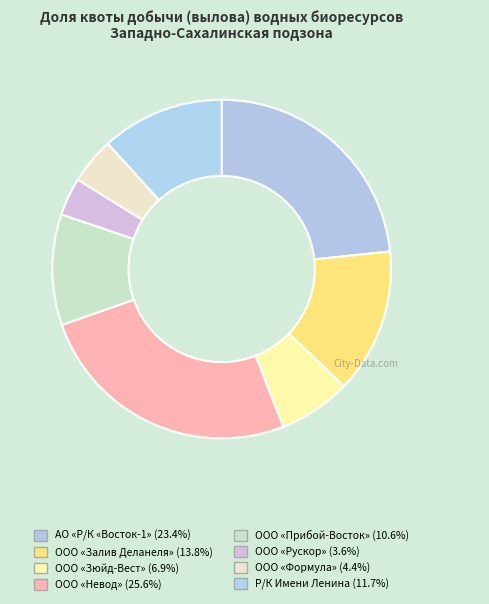

Does ООО «Прибой-Восток» represent more than half of the total?

No